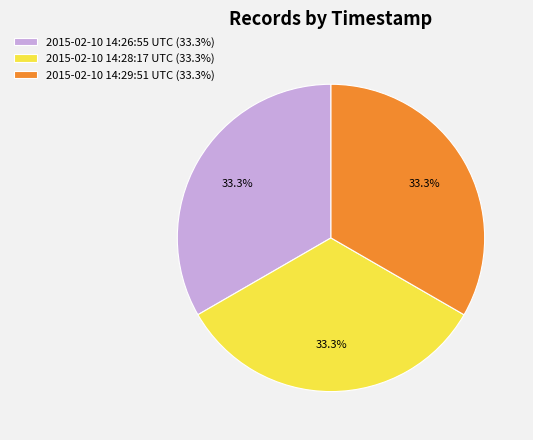

Count the number of slices in the pie.

3